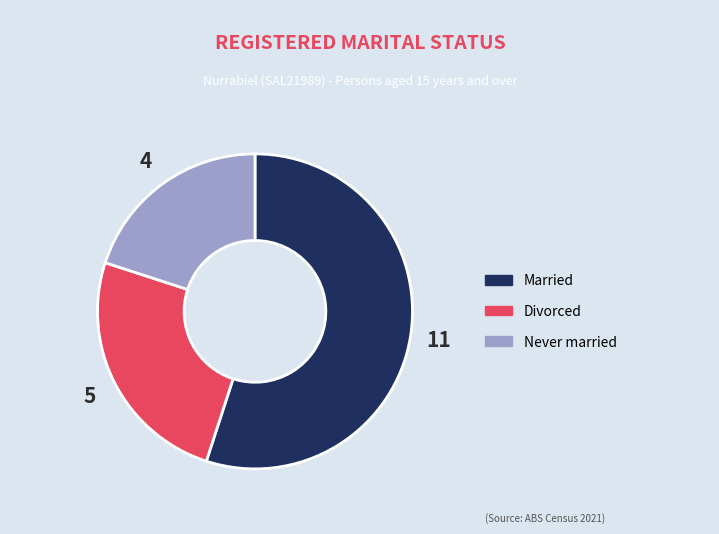

What is the ratio of the value at Married to the value at Divorced?

2.2